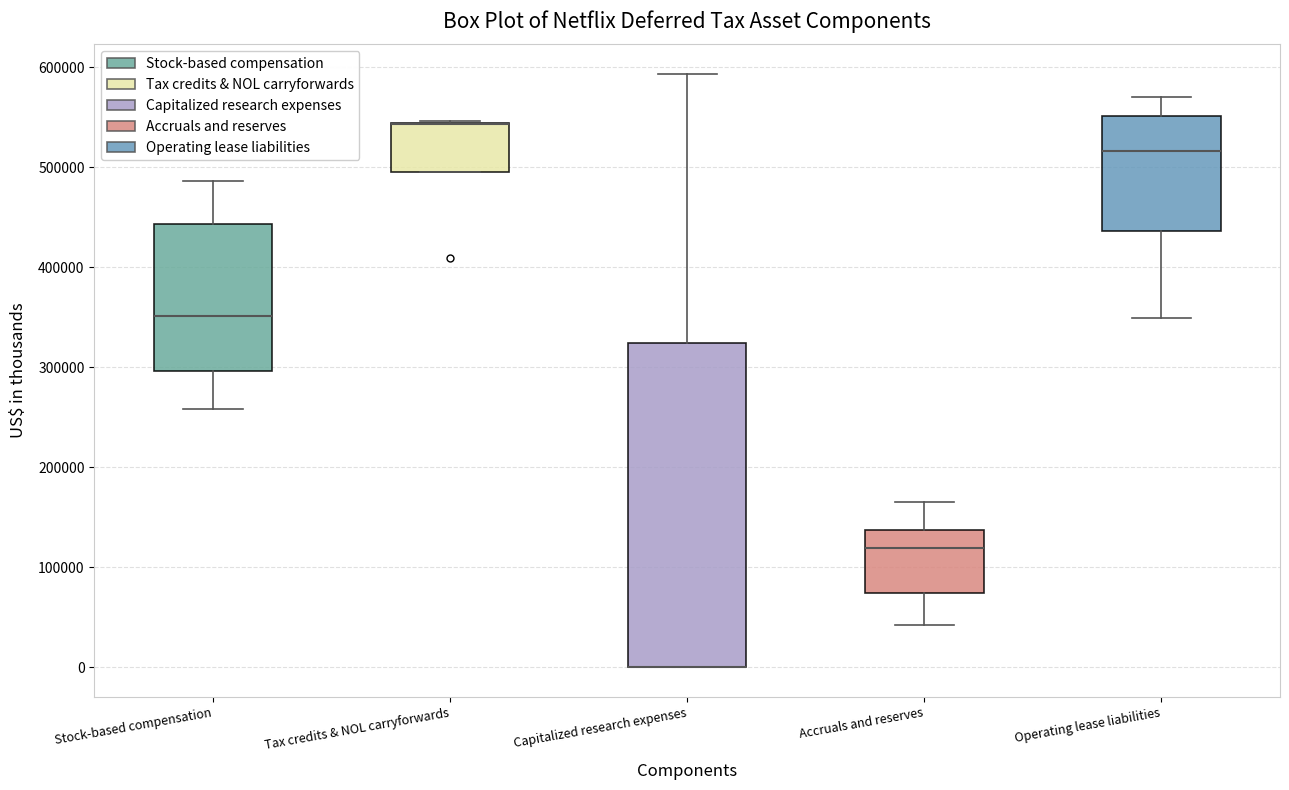

Comparing the boxes themselves (not the whiskers), which one is the tallest?

Capitalized research expenses